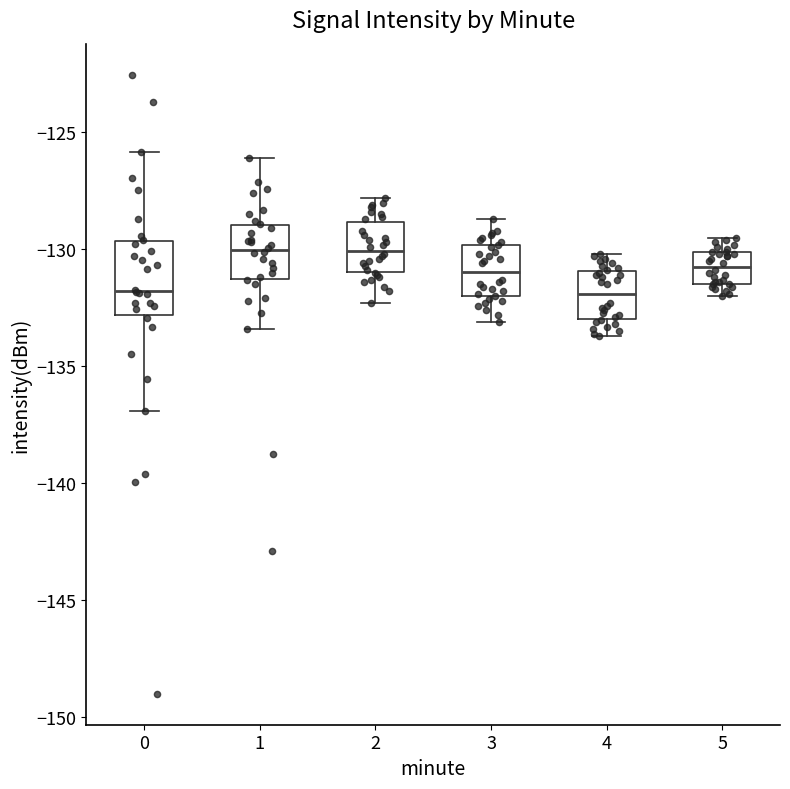

Reading left to right, read every box against the y-axis: the position of its median line, the range the box covers, and the ends of its whiskers. The values are not printed on the chart, so give them approximately, as read against the axis.

0: median -132.0, box -133.0 to -129.5, whiskers -137.0 to -126.0
1: median -130.0, box -131.5 to -129.0, whiskers -133.5 to -126.0
2: median -130.0, box -131.0 to -129.0, whiskers -132.5 to -128.0
3: median -131.0, box -132.0 to -130.0, whiskers -133.0 to -128.5
4: median -132.0, box -133.0 to -131.0, whiskers -133.5 to -130.0
5: median -130.5, box -131.5 to -130.0, whiskers -132.0 to -129.5